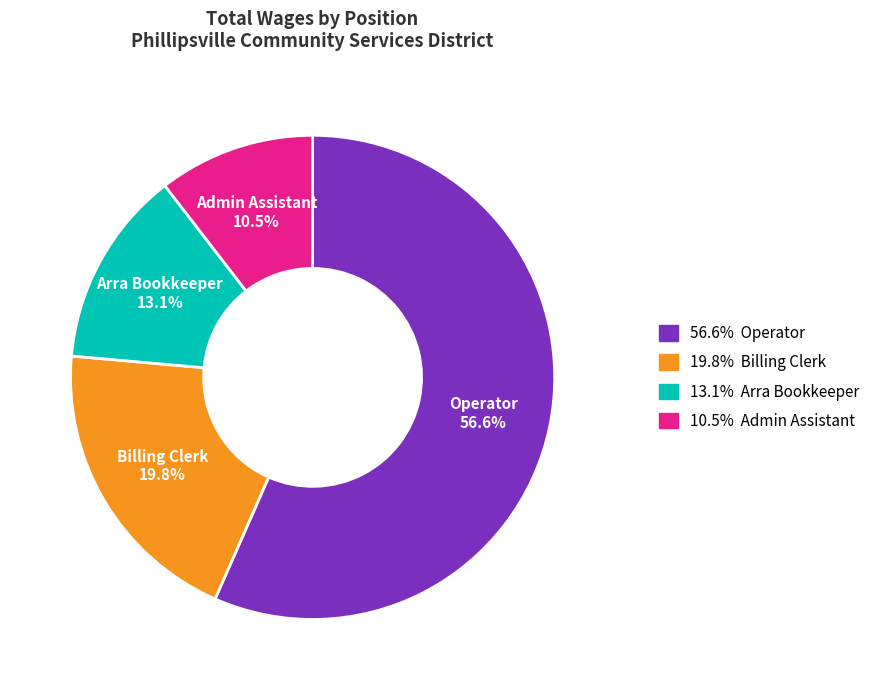

Count the number of slices in the pie.

4